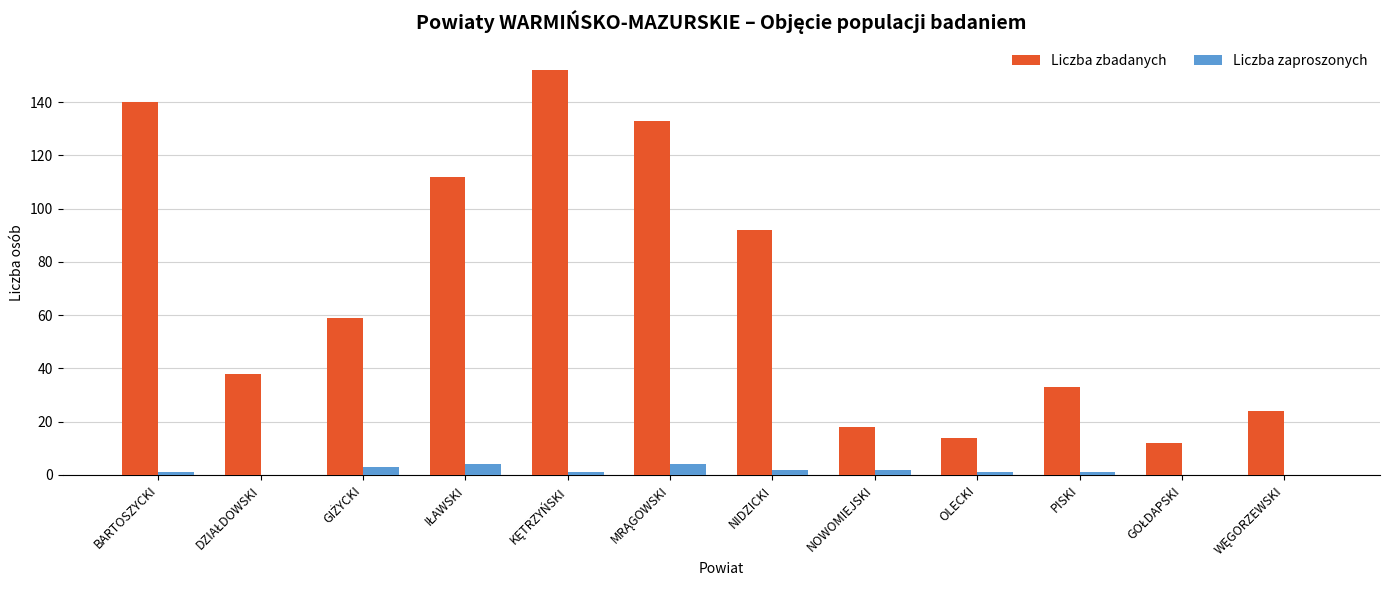

What is the sum of all Liczba zbadanych values?

827